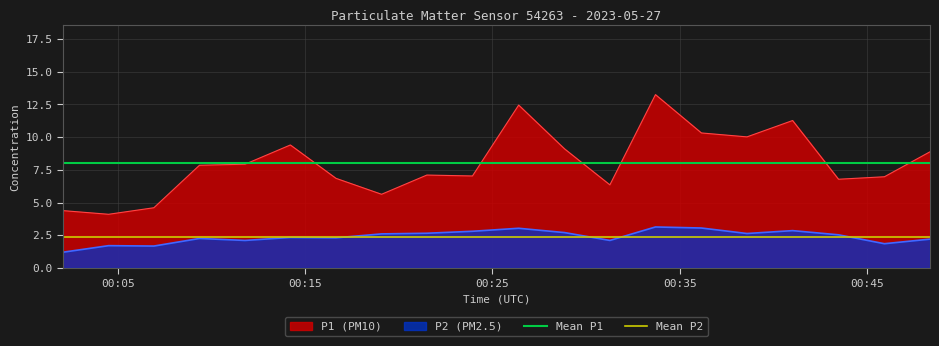

What is the maximum value for P2 (PM2.5)?

3.1